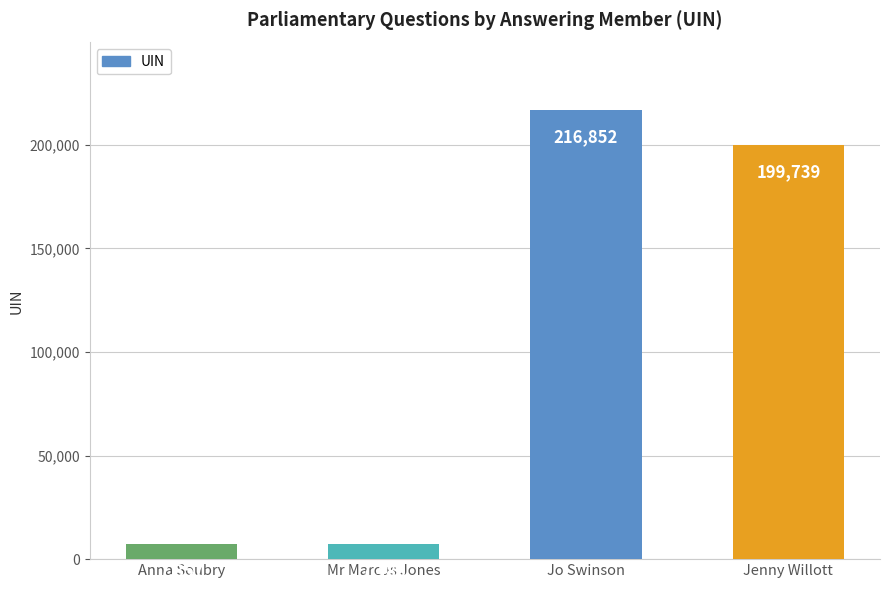

Is it true that the value at Jo Swinson is 311520?

False